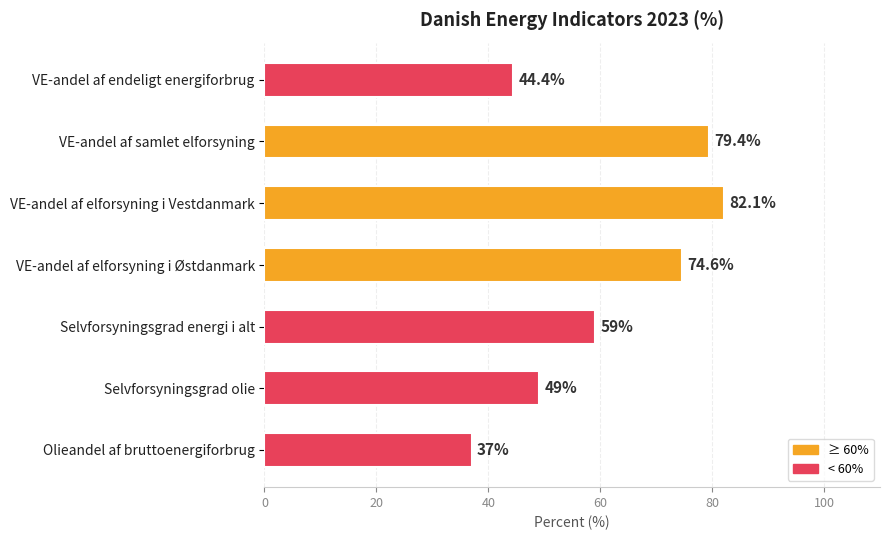

Between VE-andel af elforsyning i Østdanmark and Selvforsyningsgrad energi i alt, which is larger?

VE-andel af elforsyning i Østdanmark